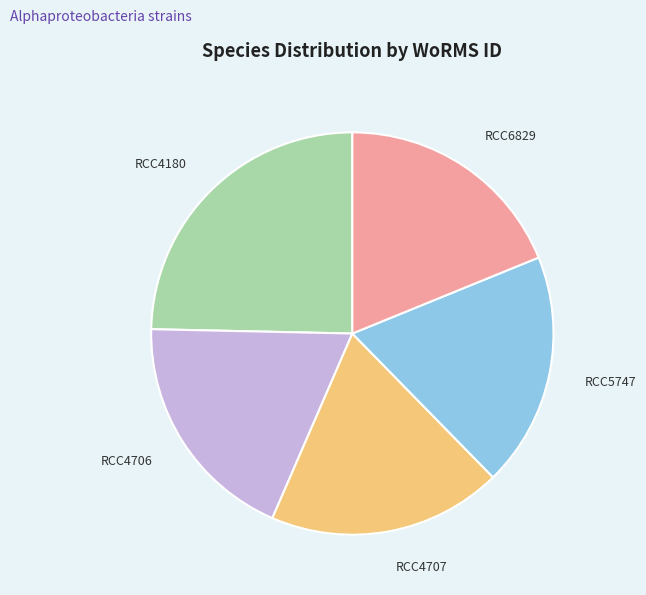

Is there a majority slice in this chart?

No